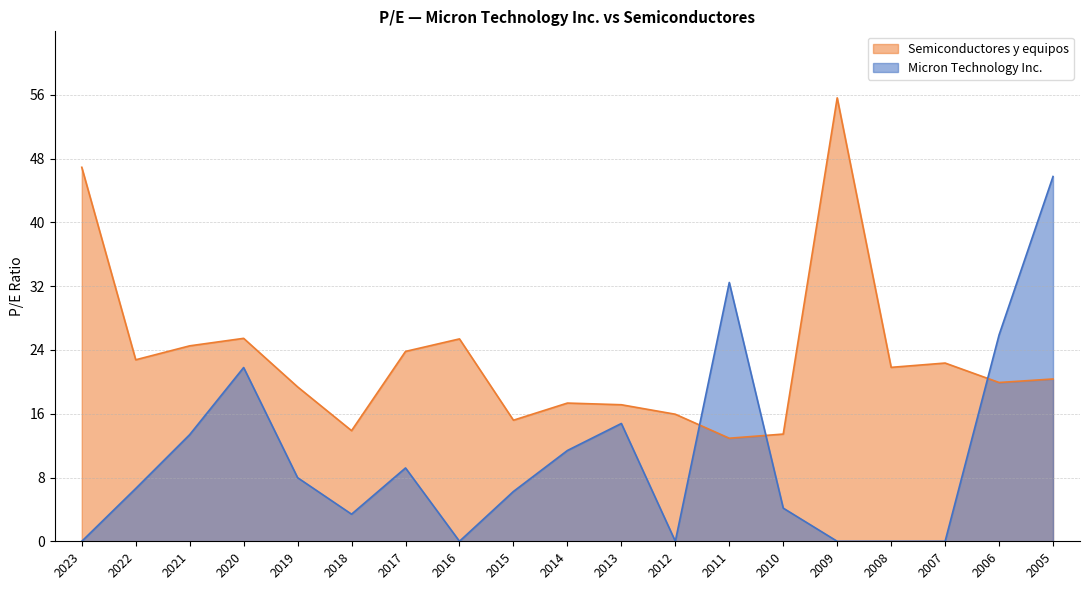

The Semiconductores y equipos series shows 9.1 at 2007. True or false?

False